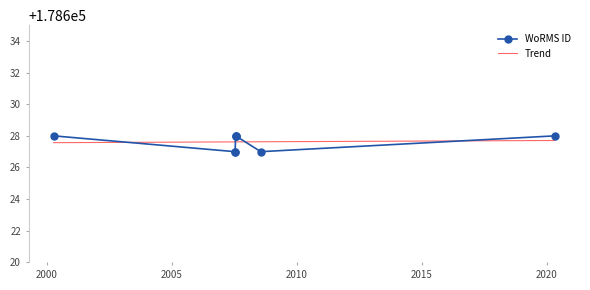

What is the value of the 6th point from the left?

178628